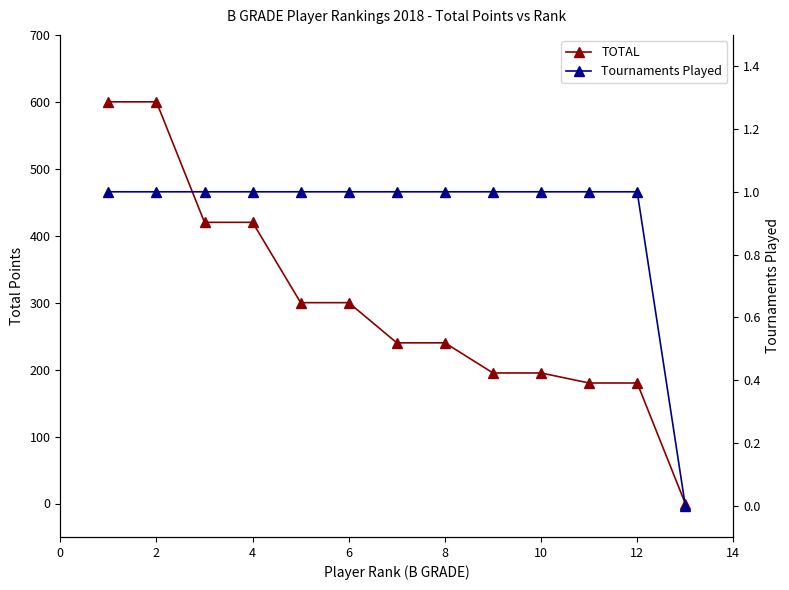

Does the chart display data point markers on the line(s)?

Yes